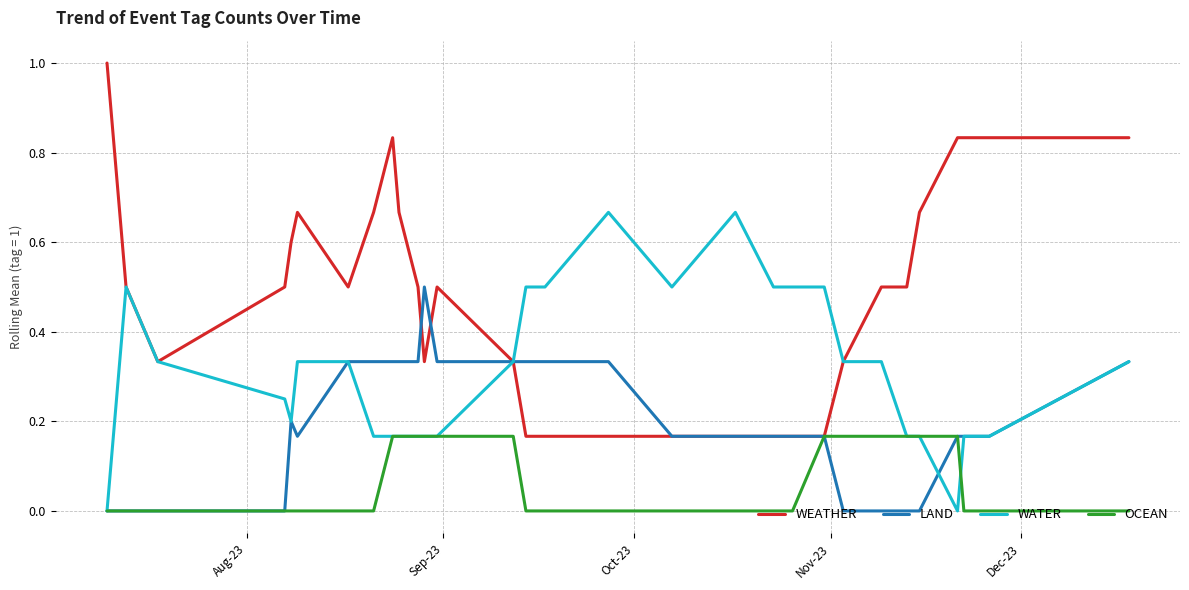

Rank the series by their maximum value, from highest to lowest.

WEATHER, WATER, LAND, OCEAN